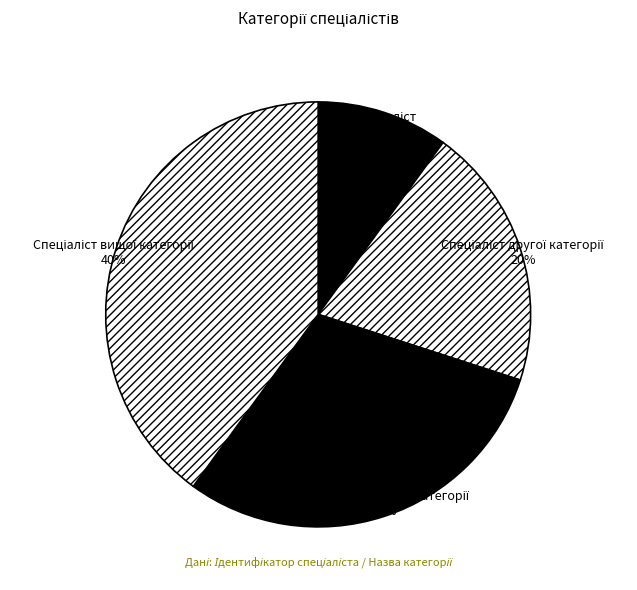

Does any single category account for the majority?

No